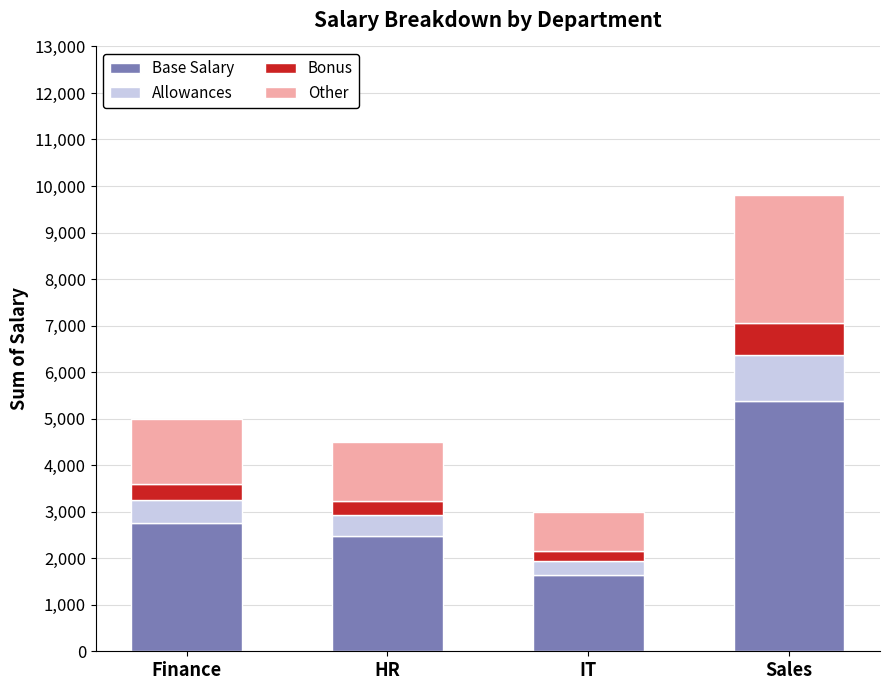

What is the sum of all Base Salary values?

12265.0